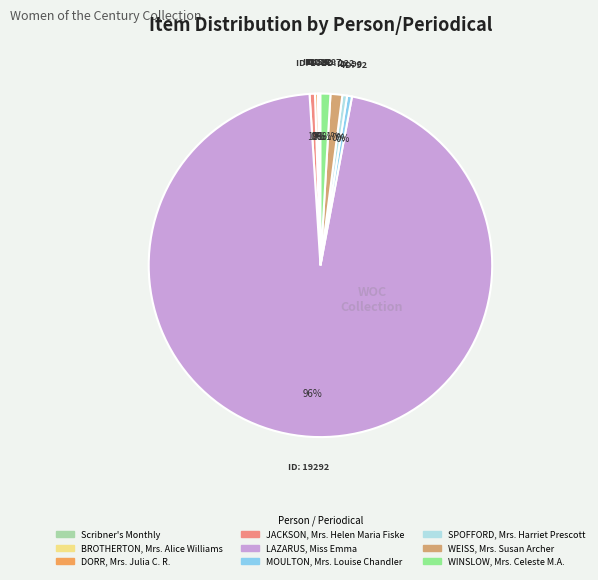

Which category accounts for the majority?

LAZARUS, Miss Emma